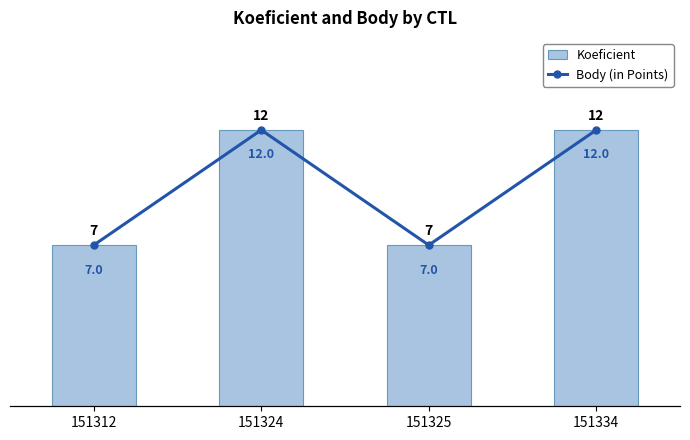

At how many categories does at least one series exceed 8?

2